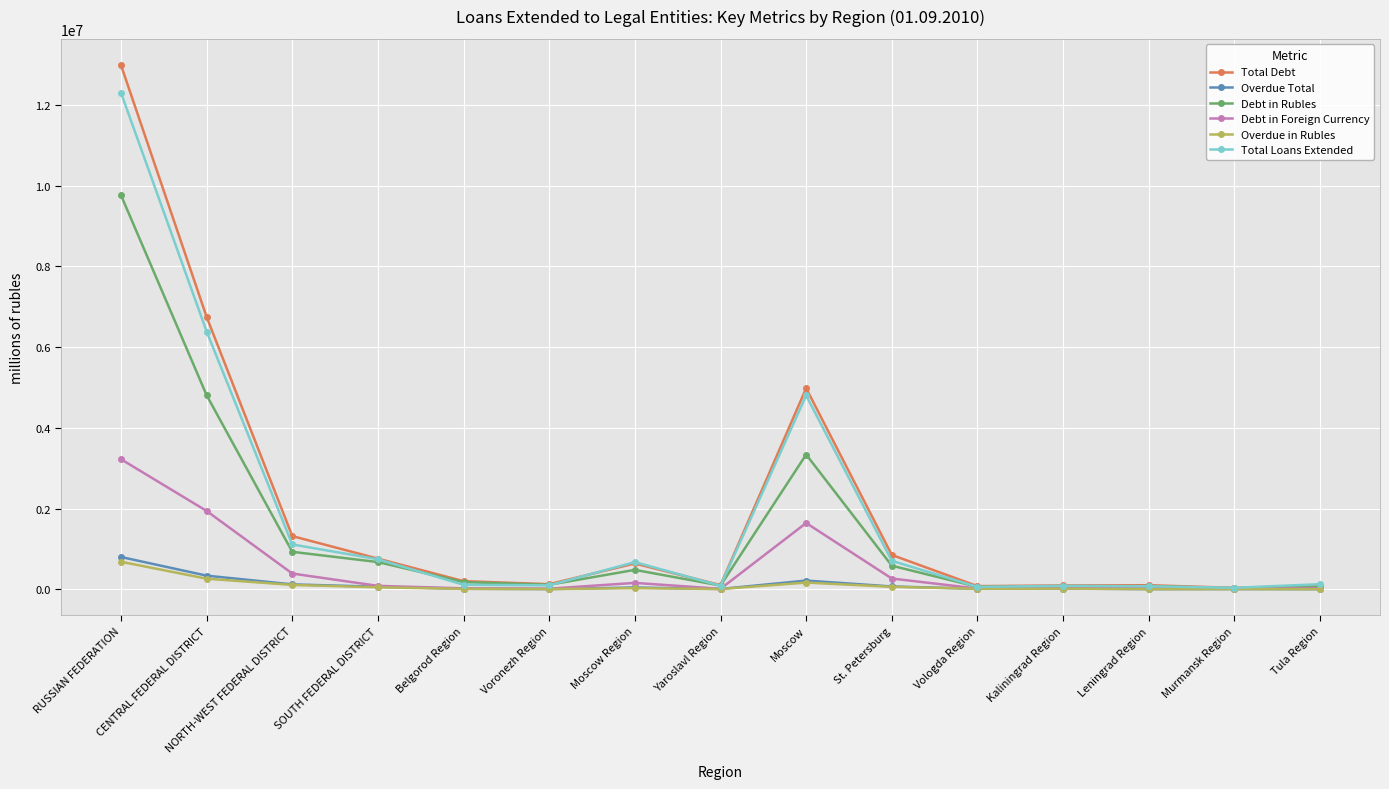

What is the difference between the maximum and minimum values in the Total Loans Extended series?

12267320